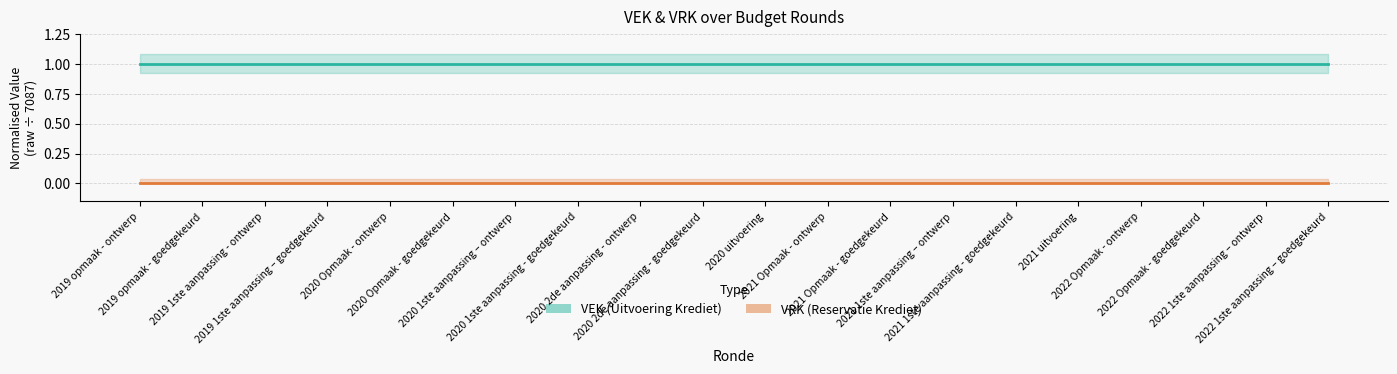

The value of VEK at 2019 opmaak - goedgekeurd is 0. True or false?

False